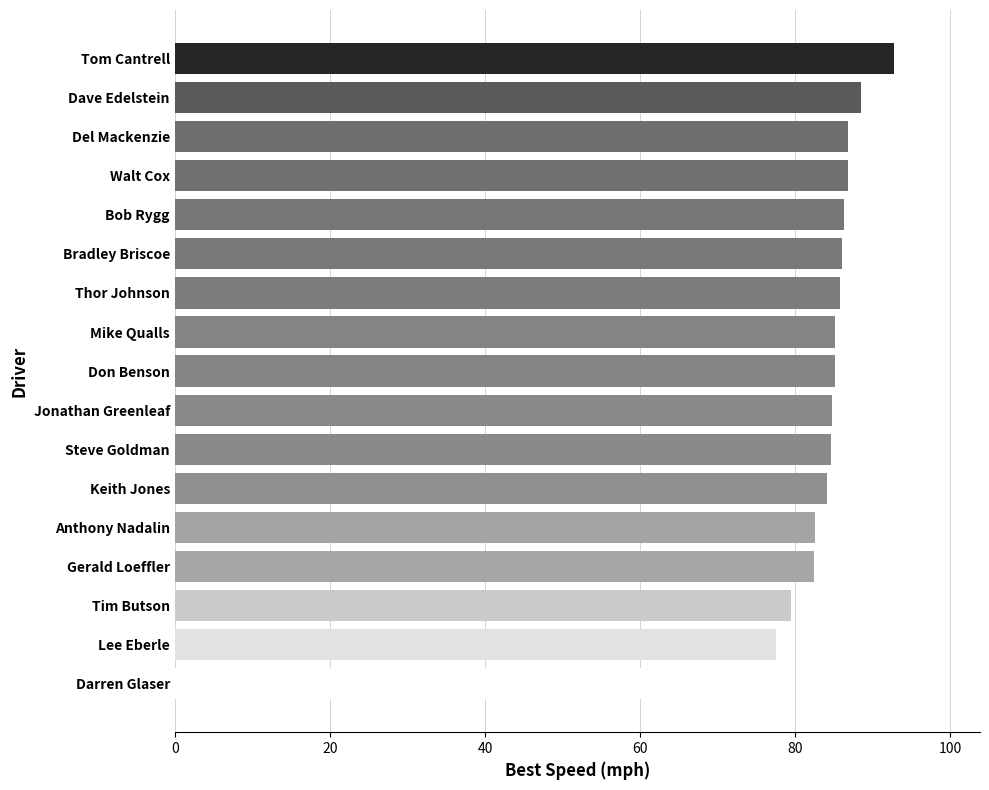

Approximately how many times larger is the value at Darren Glaser compared to Bradley Briscoe?

0.9